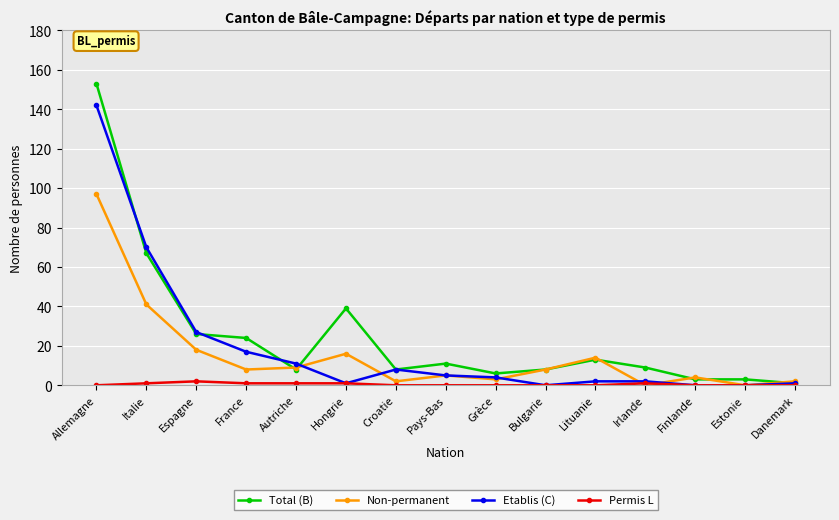

Reading right to left, extract all data points from this chart.

Total (B): 1	3	3	9	13	8	6	11	8	39	8	24	26	67	153
Non-permanent: 2	0	4	0	14	8	3	5	2	16	9	8	18	41	97
Etablis (C): 1	0	0	2	2	0	4	5	8	1	11	17	27	70	142
Permis L: 0	0	0	1	0	0	0	0	0	1	1	1	2	1	0